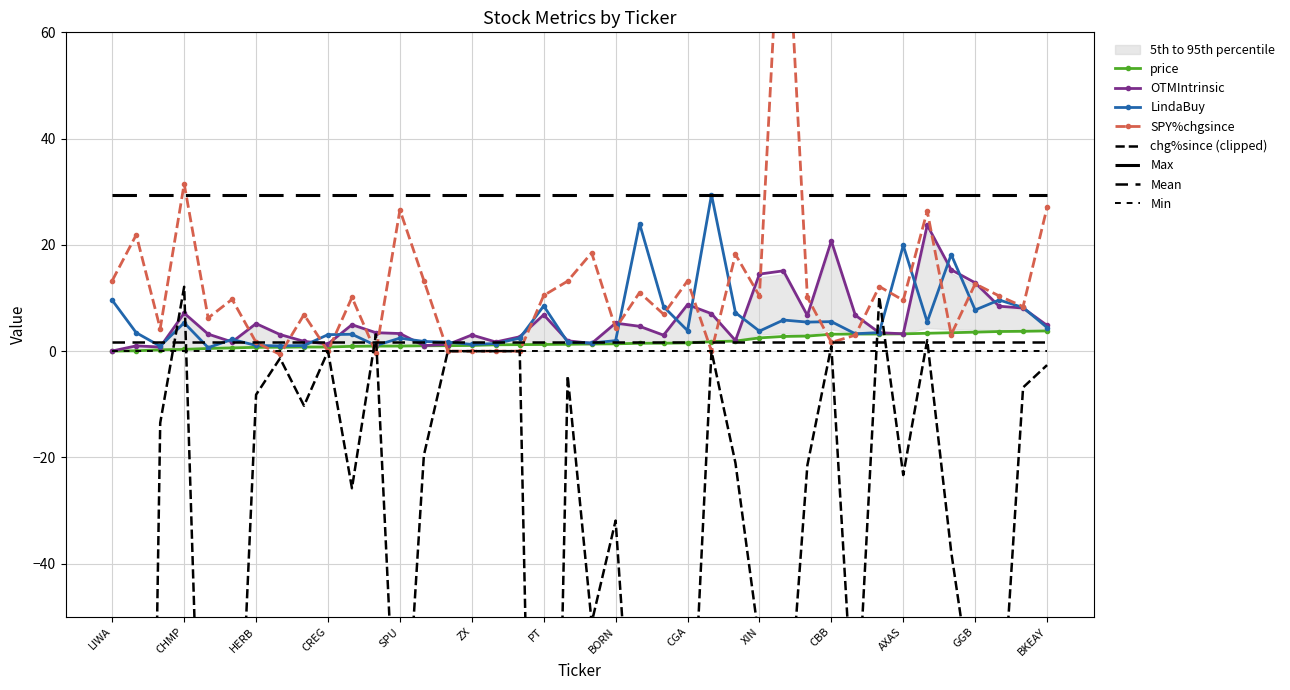

Reading right to left, list all the values displayed in this chart.

price: 3.8	3.7	3.7	3.6	3.5	3.4	3.3	3.2	3.2	3.2	2.8	2.8	2.5	1.9	1.8	1.6	1.5	1.5	1.4	1.4	1.3	1.3	1.2	1.2	1.1	1.0	1.0	1.0	0.9	0.9	0.8	0.8	0.7	0.7	0.6	0.5	0.3	0.3	0.1	0.0
OTMIntrinsic: 4.8	8.1	8.5	12.9	15.3	23.7	3.3	3.5	6.8	20.7	6.7	15.1	14.5	2.0	7.1	8.8	3.0	4.7	5.3	1.5	2.0	6.8	2.7	1.7	3.0	1.2	1.1	3.3	3.5	5.0	1.4	1.9	3.1	5.2	1.7	3.2	7.2	0.8	1.0	0.0
LindaBuy: 4.5	8.2	9.6	7.8	18.2	5.5	19.9	3.5	3.3	5.6	5.5	5.9	3.8	7.2	29.4	3.9	8.4	24.0	2.0	1.6	1.7	8.5	2.5	1.4	1.3	1.7	1.8	2.5	1.1	3.2	3.1	1.1	1.0	1.1	2.2	0.7	5.3	0.9	3.5	9.6
SPY%chgsince: 27.0	8.4	10.4	12.7	3.1	26.4	9.6	12.2	3.0	1.6	10.1	95.8	10.4	18.2	0.0	13.2	7.0	11.0	4.3	18.5	13.2	10.5	0.0	0.0	0.0	0.0	13.3	26.6	-0.3	10.1	0.0	6.9	-0.6	1.6	9.8	6.2	31.5	4.2	21.9	13.3